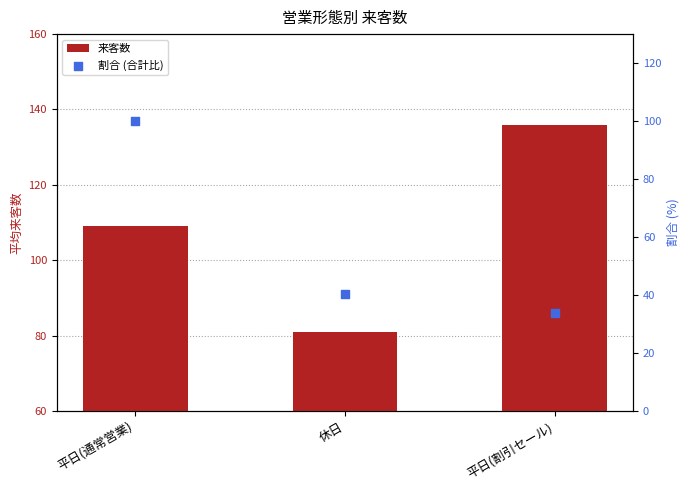

Which series has the largest total across all categories?

来客数